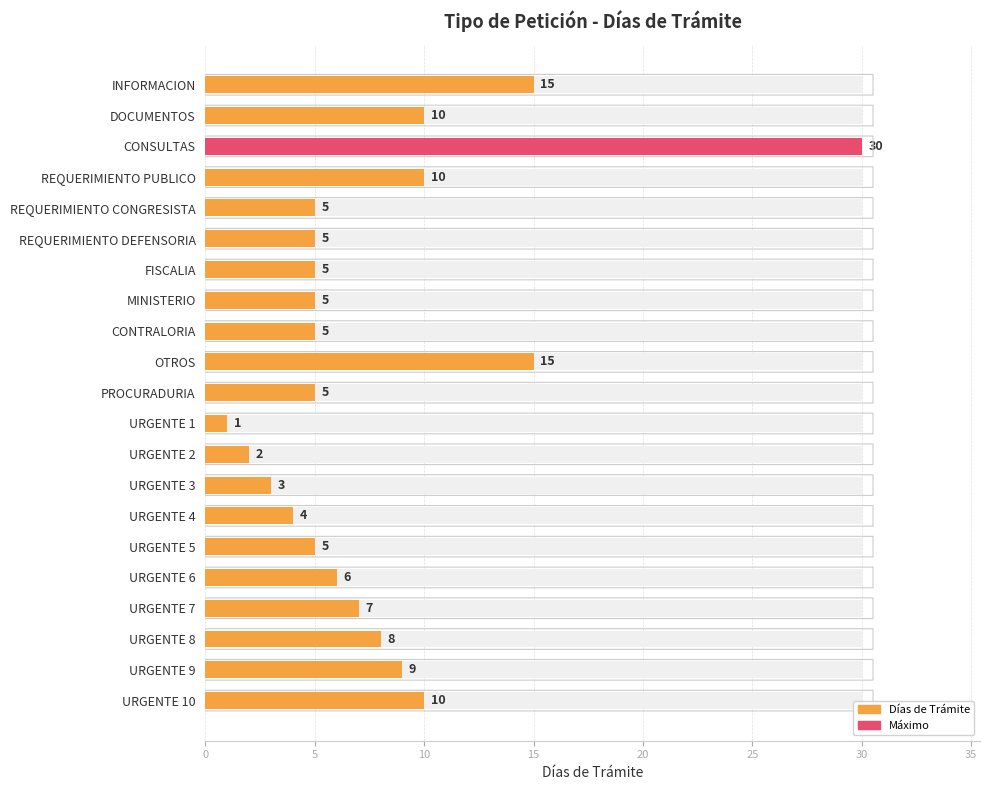

What is the difference between the values at URGENTE 4 and URGENTE 5?

1